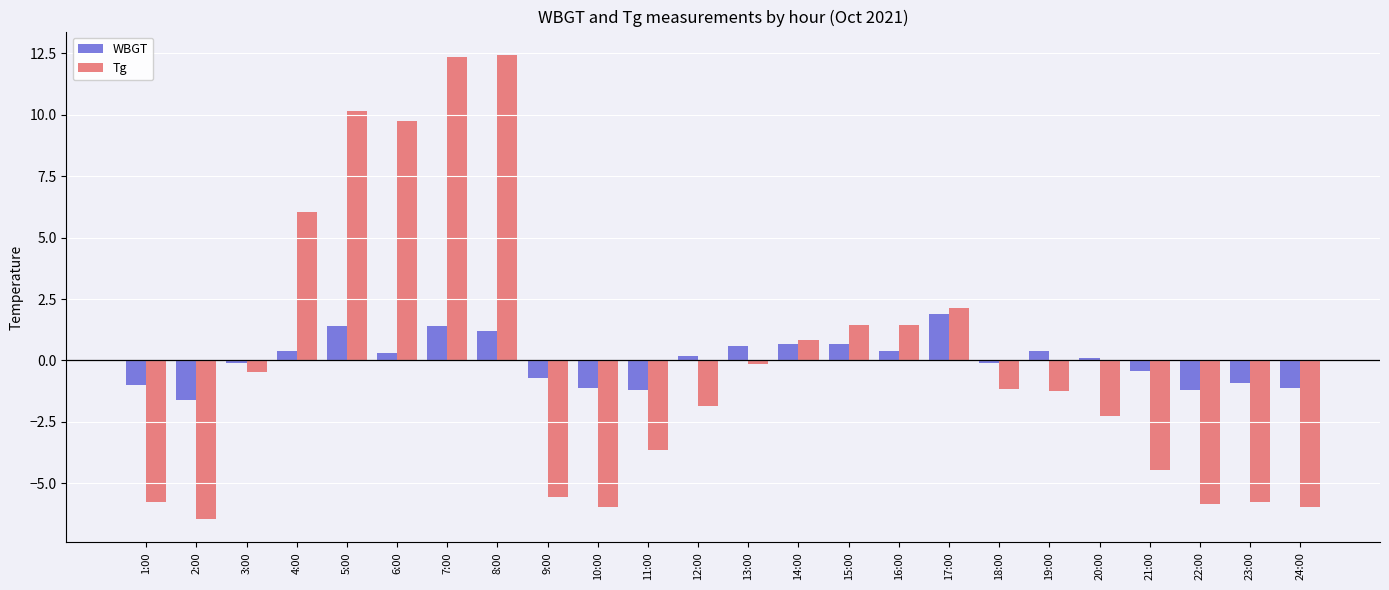

Reading right to left, what are all the values shown in this chart?

WBGT: 24:00=-1.1	23:00=-0.9	22:00=-1.2	21:00=-0.4	20:00=0.1	19:00=0.4	18:00=-0.1	17:00=1.9	16:00=0.4	15:00=0.7	14:00=0.7	13:00=0.6	12:00=0.2	11:00=-1.2	10:00=-1.1	9:00=-0.7	8:00=1.2	7:00=1.4	6:00=0.3	5:00=1.4	4:00=0.4	3:00=-0.1	2:00=-1.6	1:00=-1.0
Tg: 24:00=-6.0	23:00=-5.8	22:00=-5.9	21:00=-4.5	20:00=-2.3	19:00=-1.3	18:00=-1.2	17:00=2.1	16:00=1.4	15:00=1.4	14:00=0.8	13:00=-0.2	12:00=-1.9	11:00=-3.7	10:00=-6.0	9:00=-5.6	8:00=12.4	7:00=12.3	6:00=9.7	5:00=10.1	4:00=6.0	3:00=-0.5	2:00=-6.5	1:00=-5.8